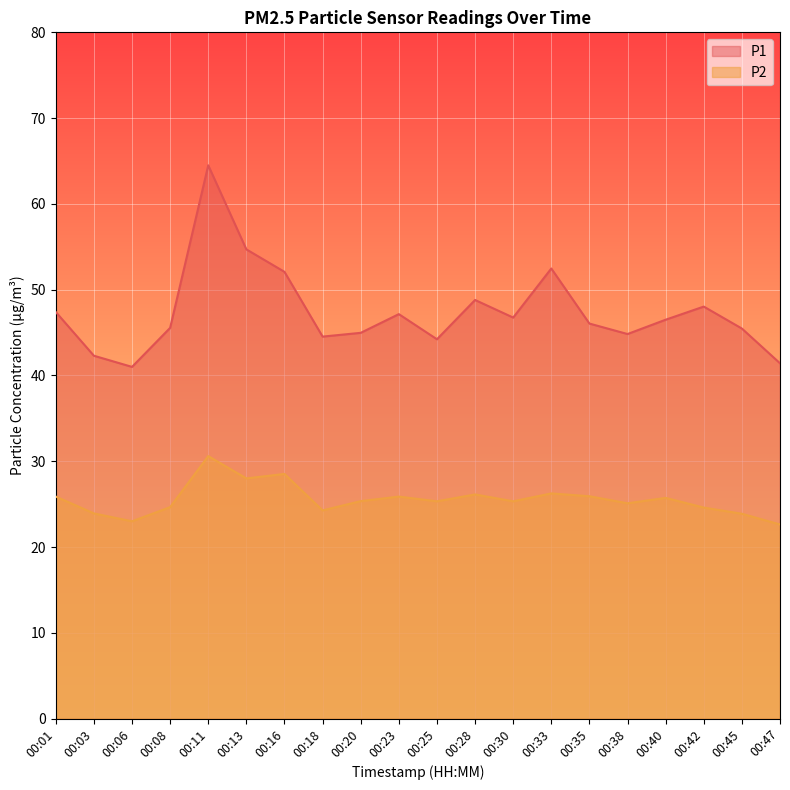

At which category is the sum across all series the highest?

00:11